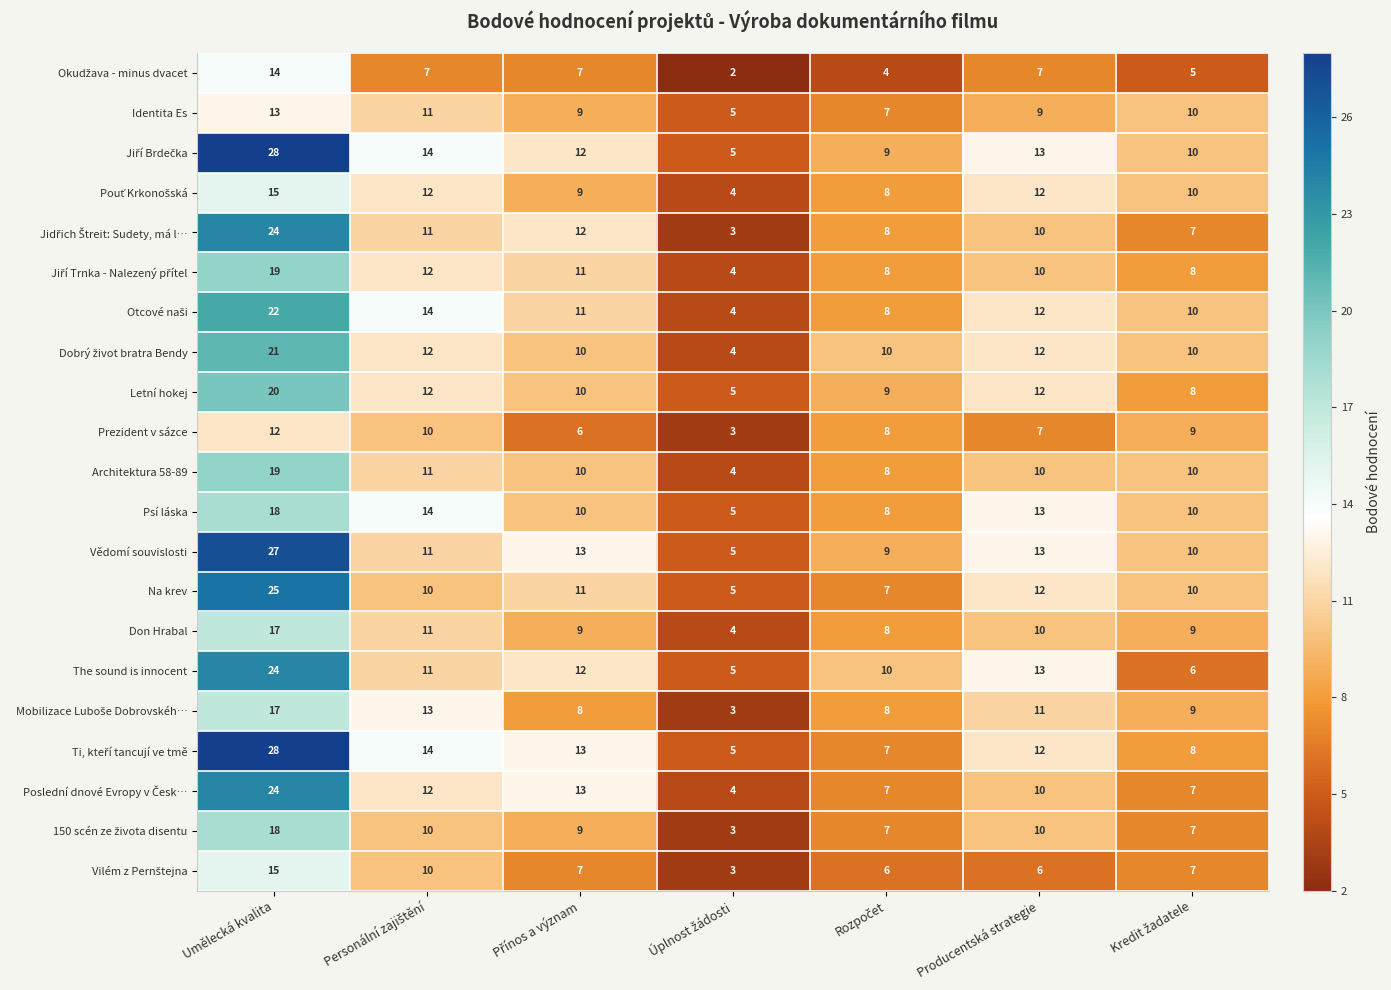

Which label corresponds to the largest value in the chart?

Umělecká kvalita